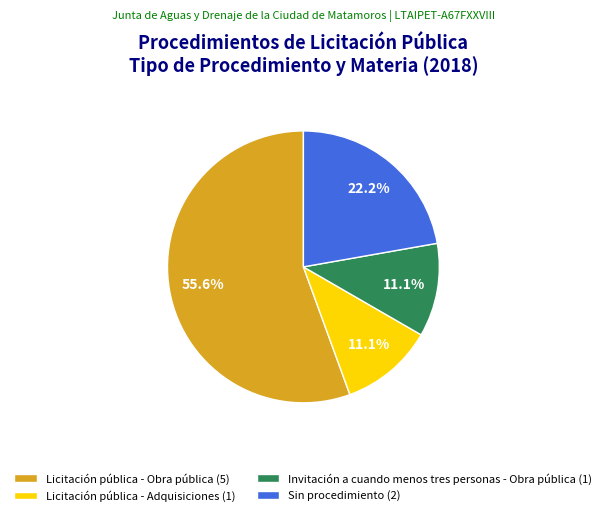

To the nearest percent, what is the combined percentage of Licitación pública - Adquisiciones and Sin procedimiento?

33%